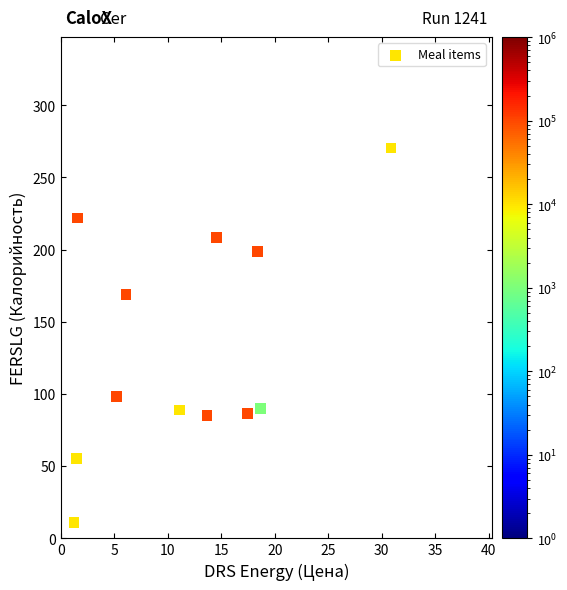

What is the range of Y values (max minus min)?

259.5